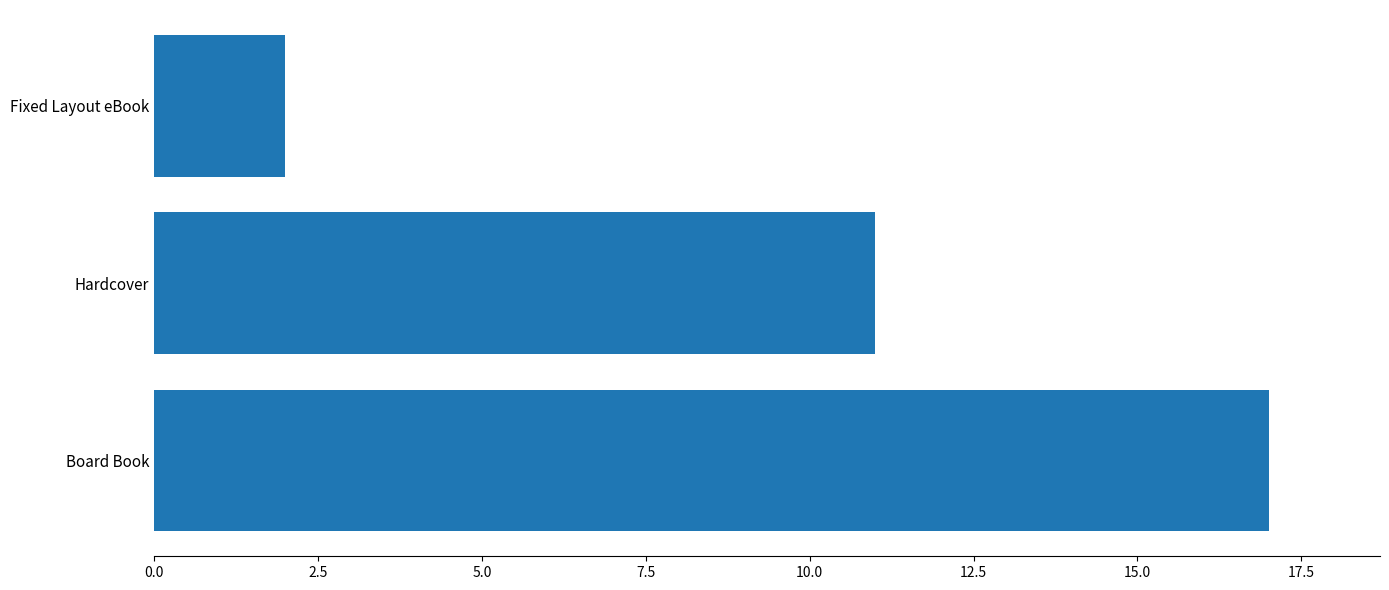

List the labels in order of value, smallest first.

Fixed Layout eBook, Hardcover, Board Book